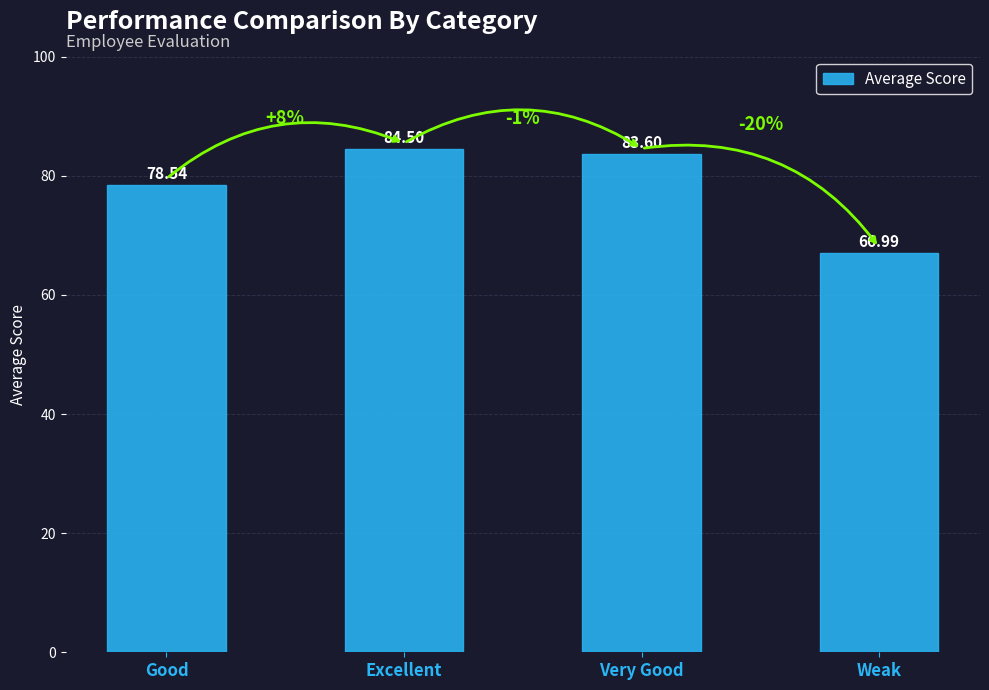

What is the greatest value displayed?

84.5